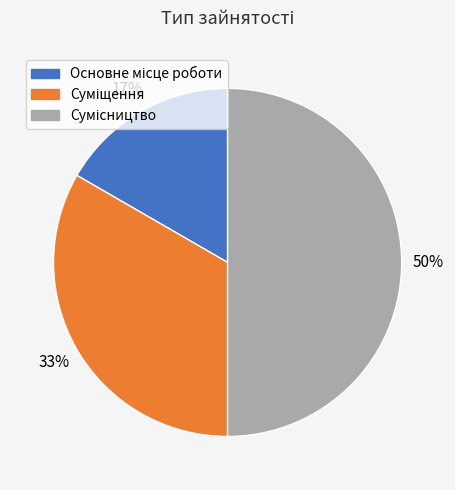

To the nearest percent, what is the average slice percentage?

33%